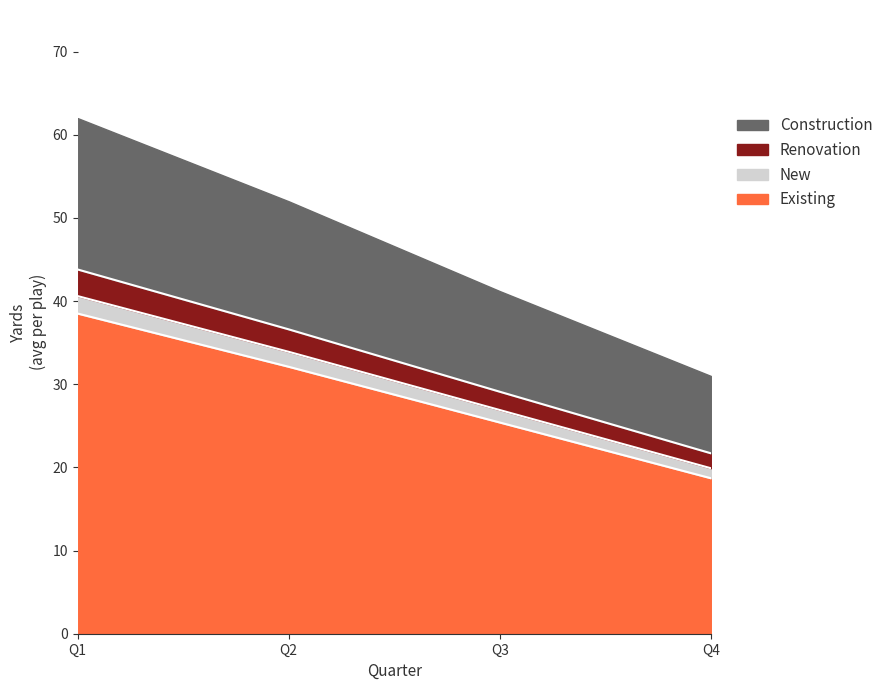

At which category is the sum across all series the highest?

Q1